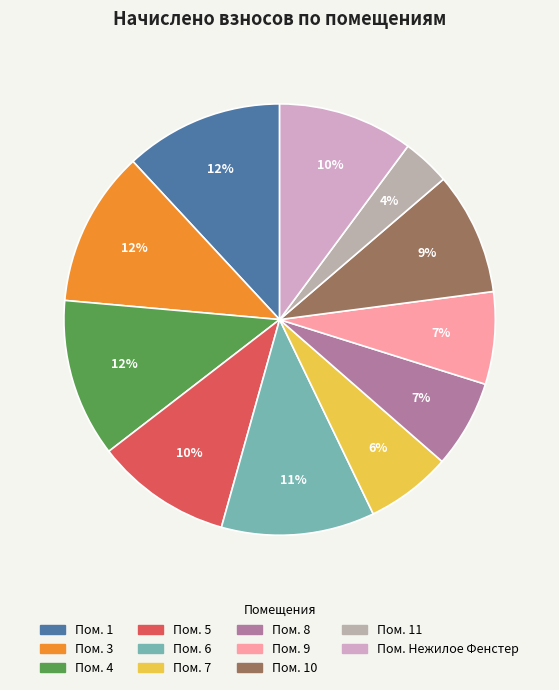

Count the number of slices in the pie.

11